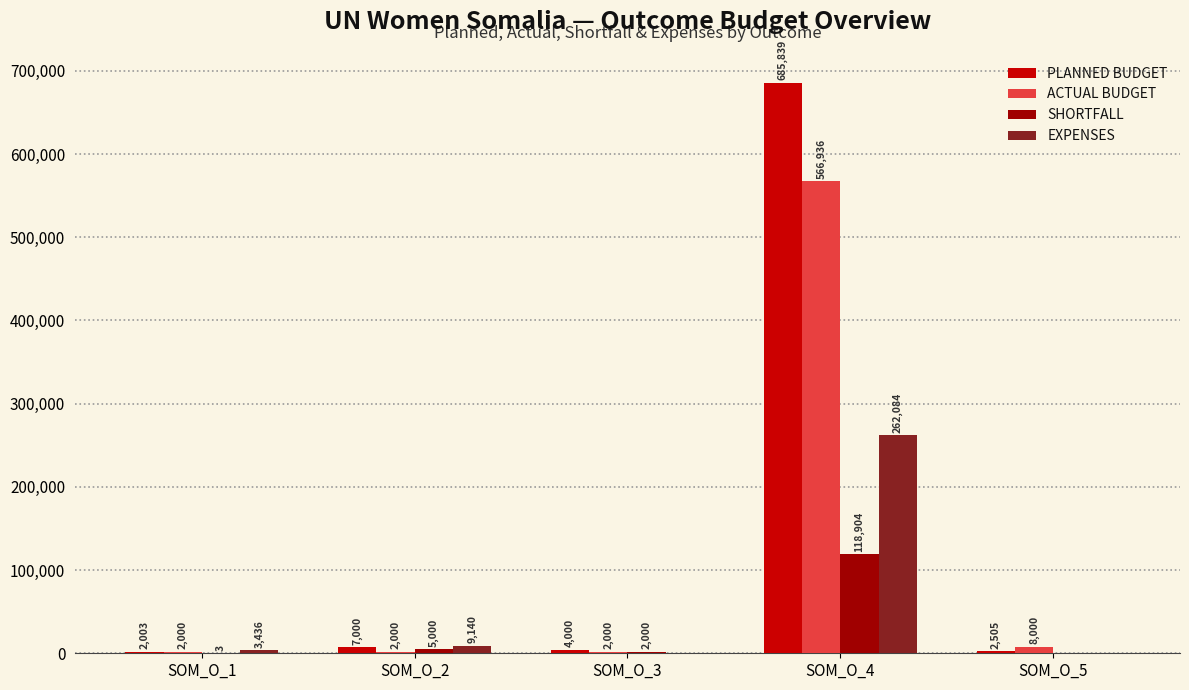

Between SOM_O_2 and SOM_O_3, which series saw the biggest shift?

EXPENSES